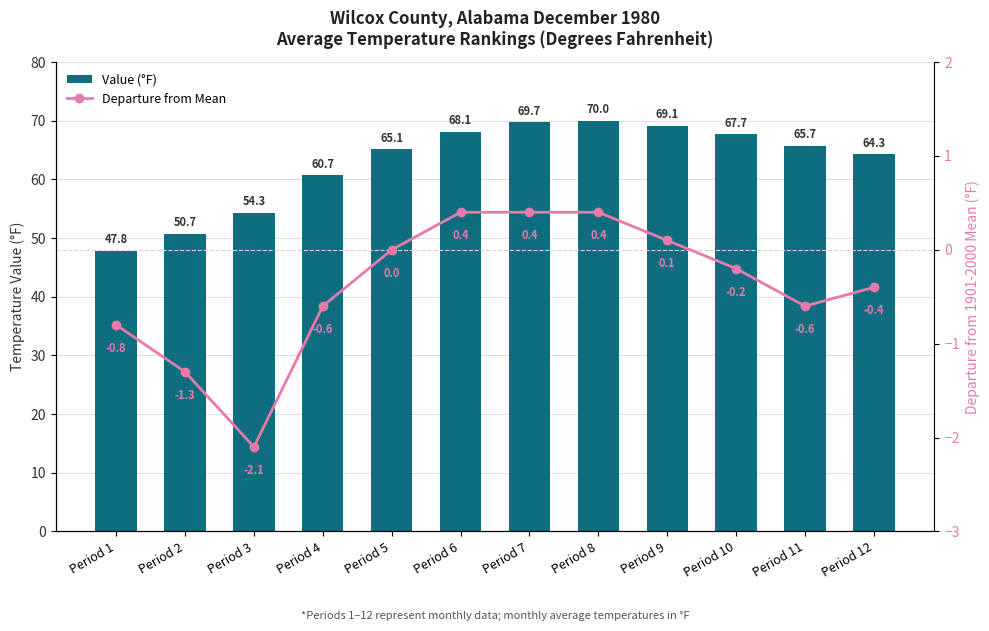

What is the greatest value displayed?

70.0